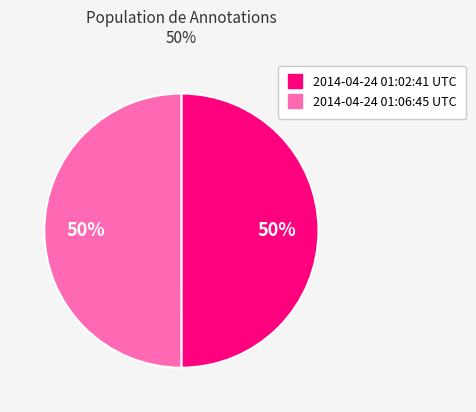

Is it true that 2014-04-24 01:06:45 UTC is 50% of the pie?

True